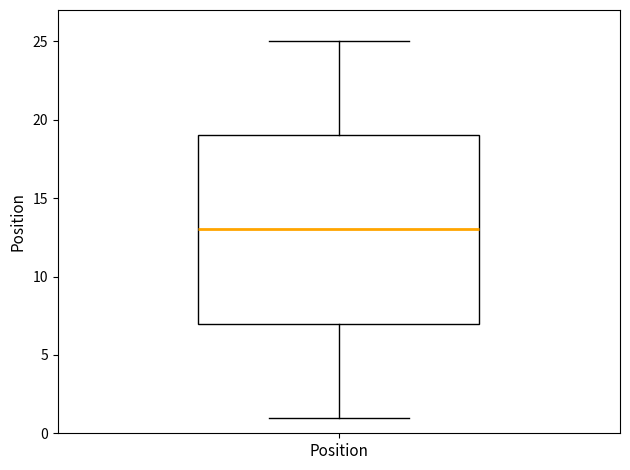

Where is the upper edge of the box for Position on the y-axis? The values are not printed on the chart, so give them approximately, as read against the axis.

19